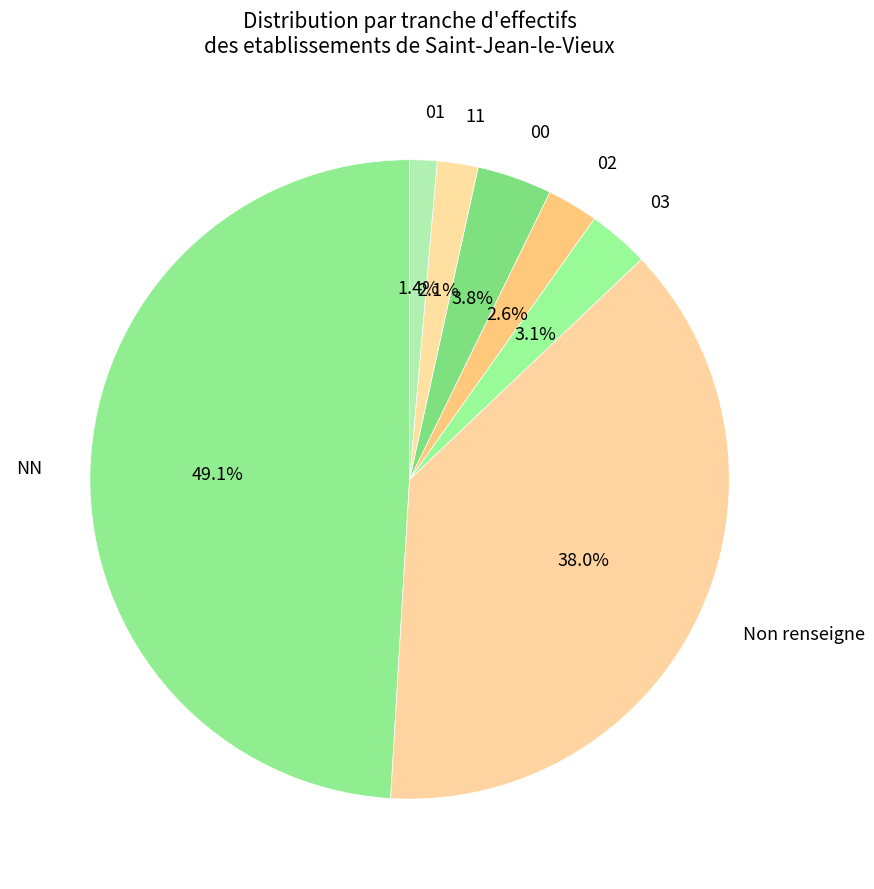

Is the sum of NN and 02 greater than half?

Yes